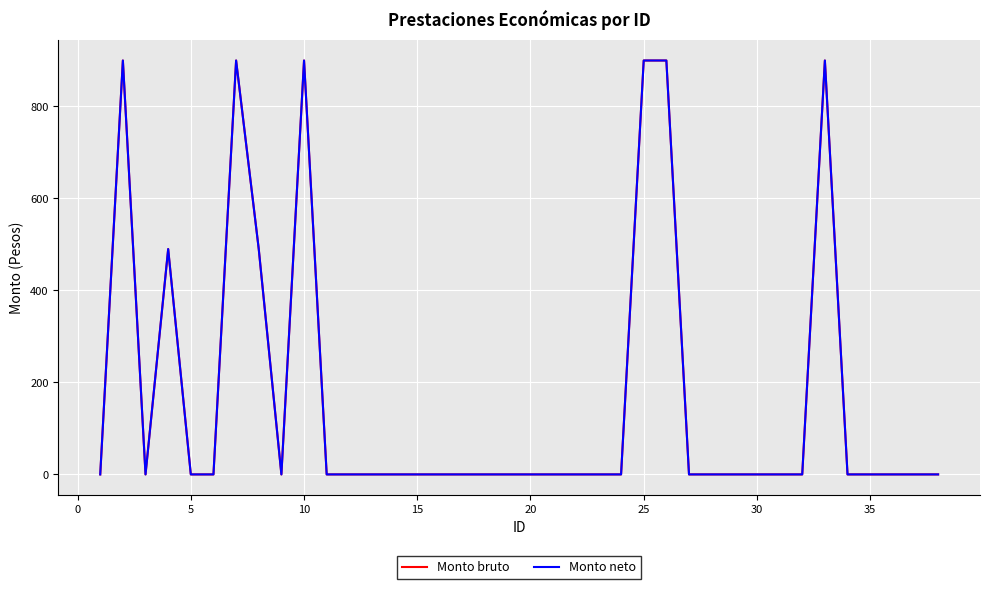

How many lines are shown in the chart?

2